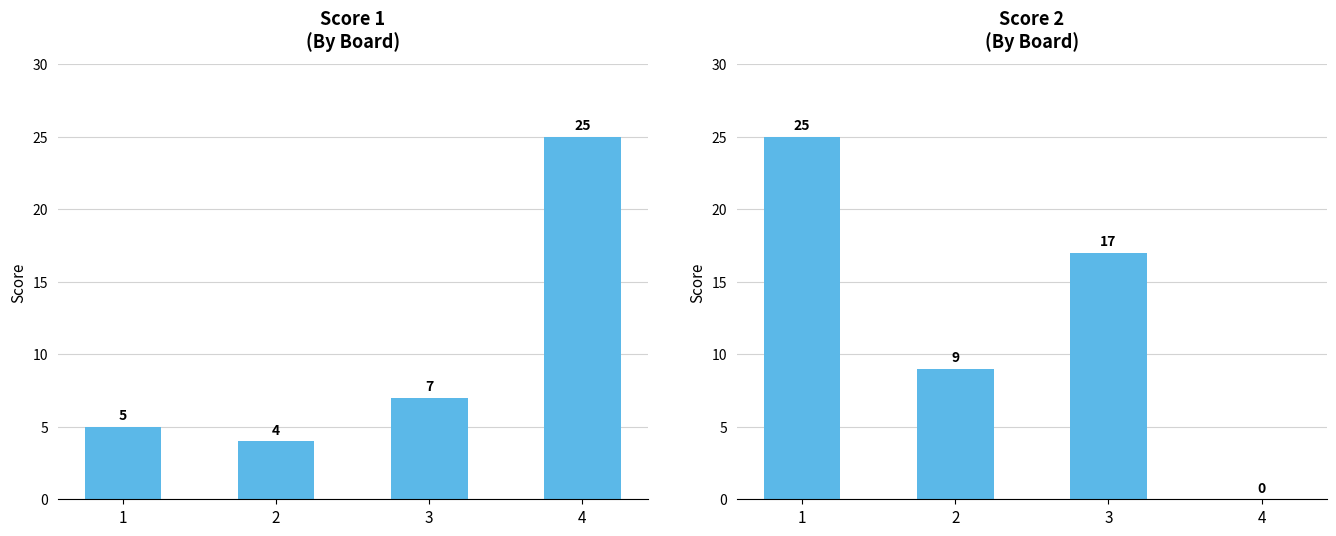

The value of Score 1 at 2 is 5. True or false?

False